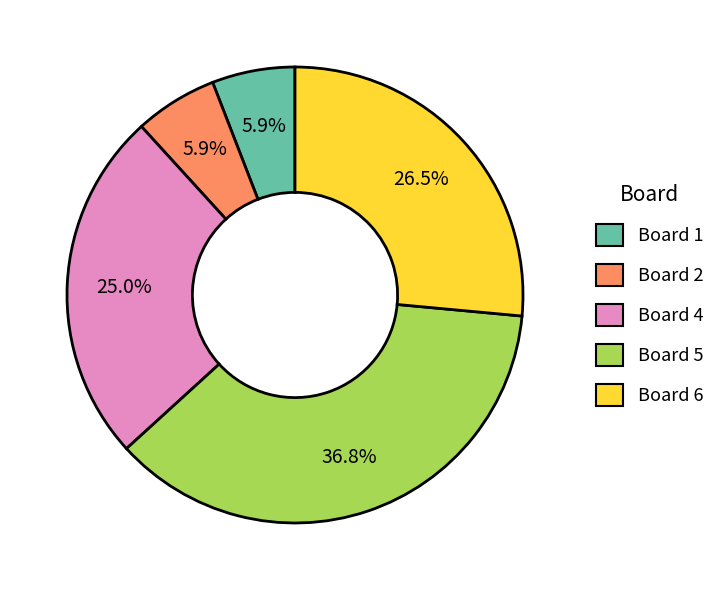

Is there a majority slice in this chart?

No